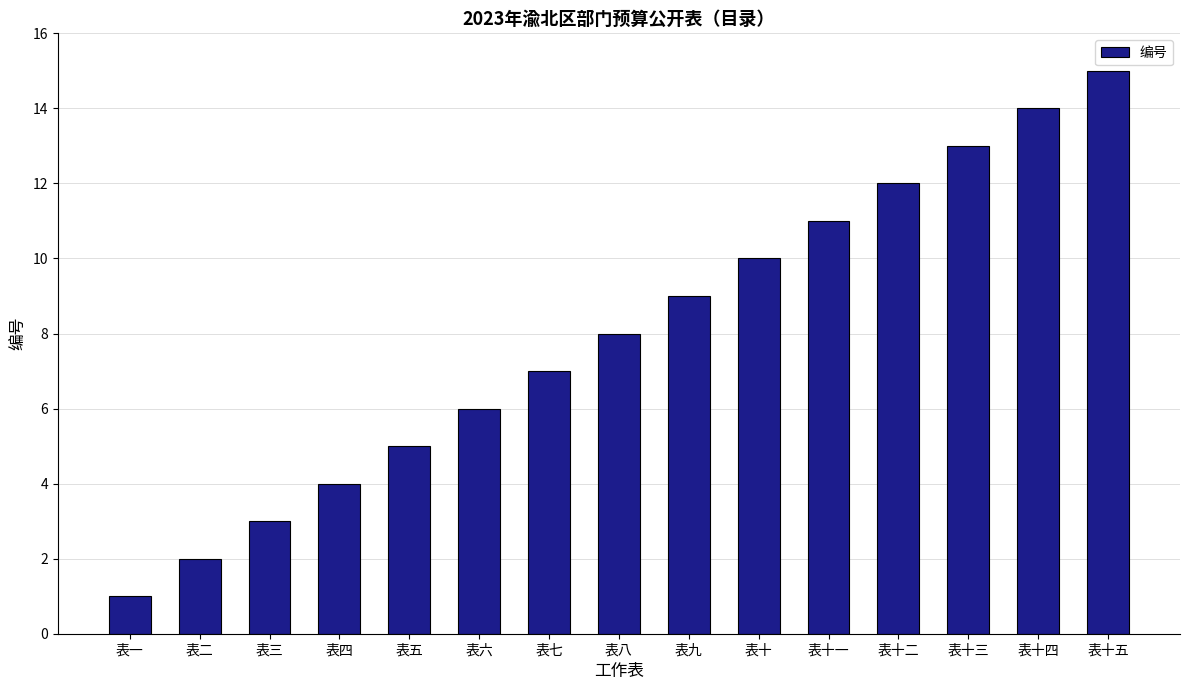

Is it true that the value at 表七 is 12?

False